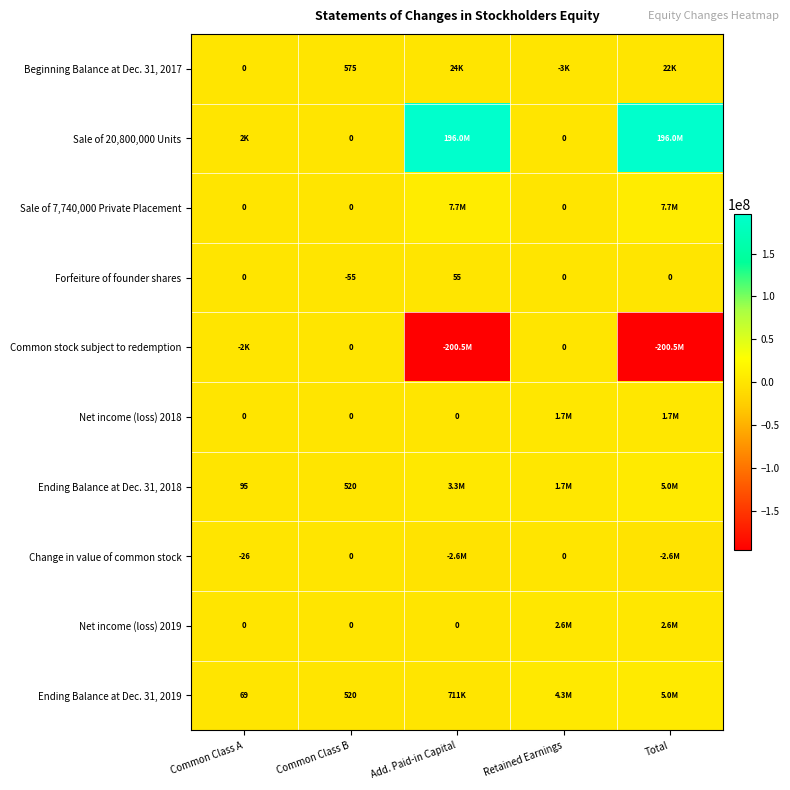

True or false: Forfeiture of founder shares has a value of 0 at Common Class A.

True